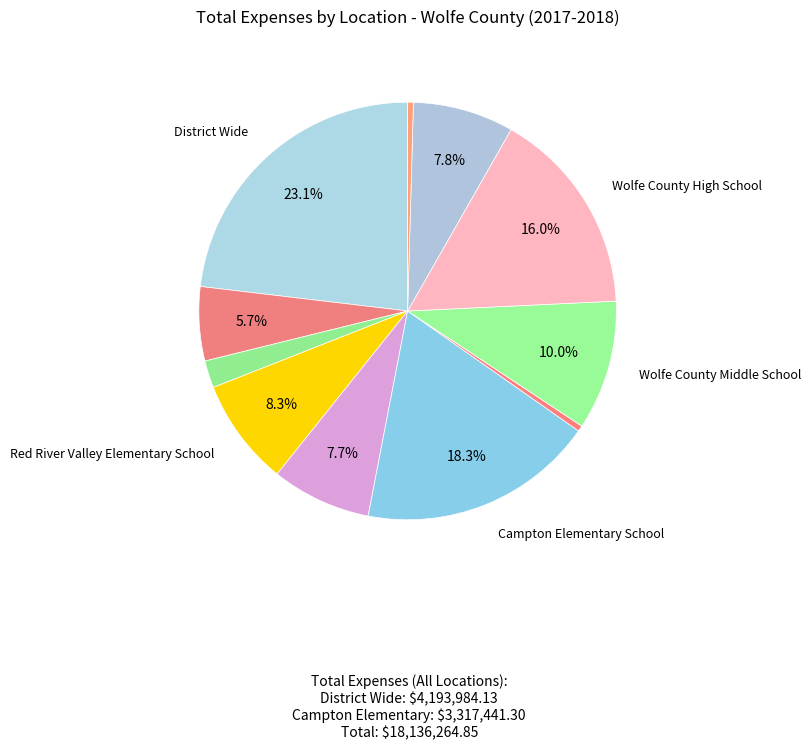

How many segments does this pie chart have?

11